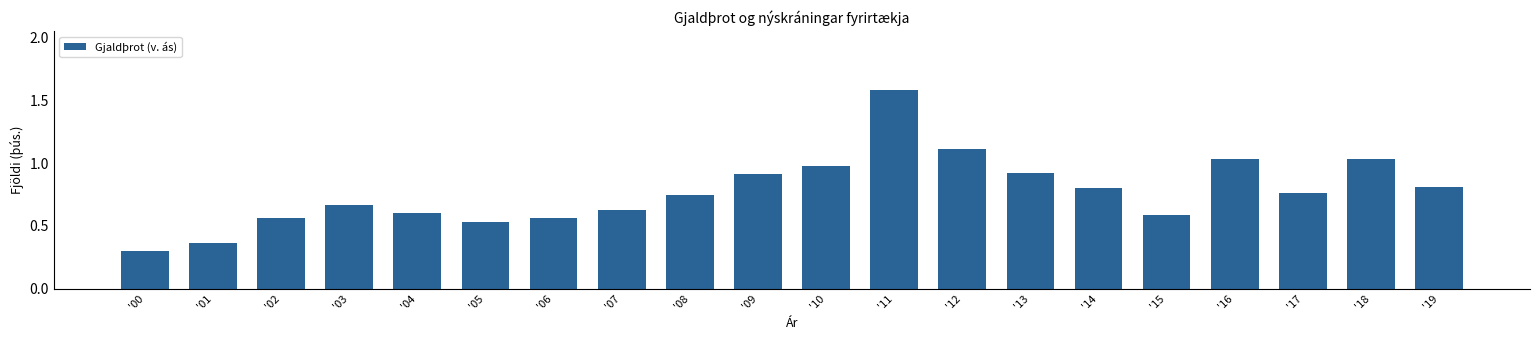

Count the number of data series in this chart.

1